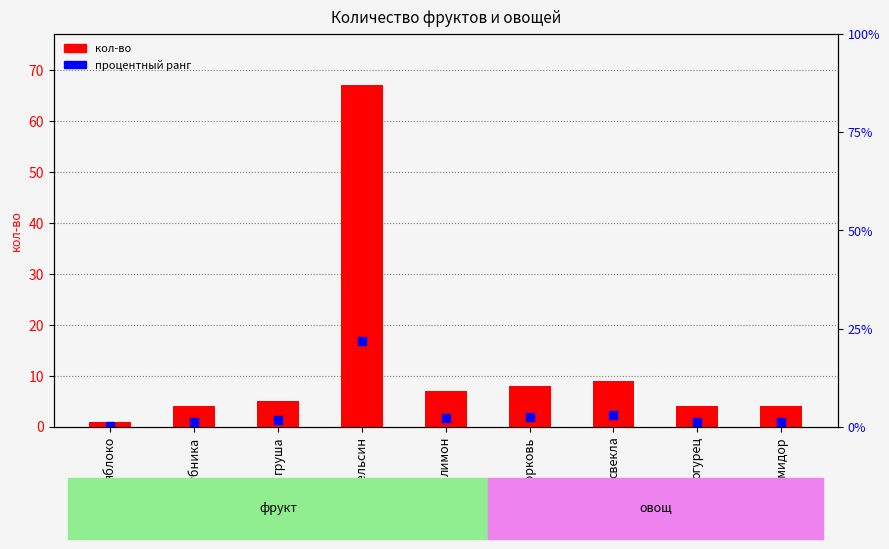

Which series reaches the maximum Y coordinate?

кол-во